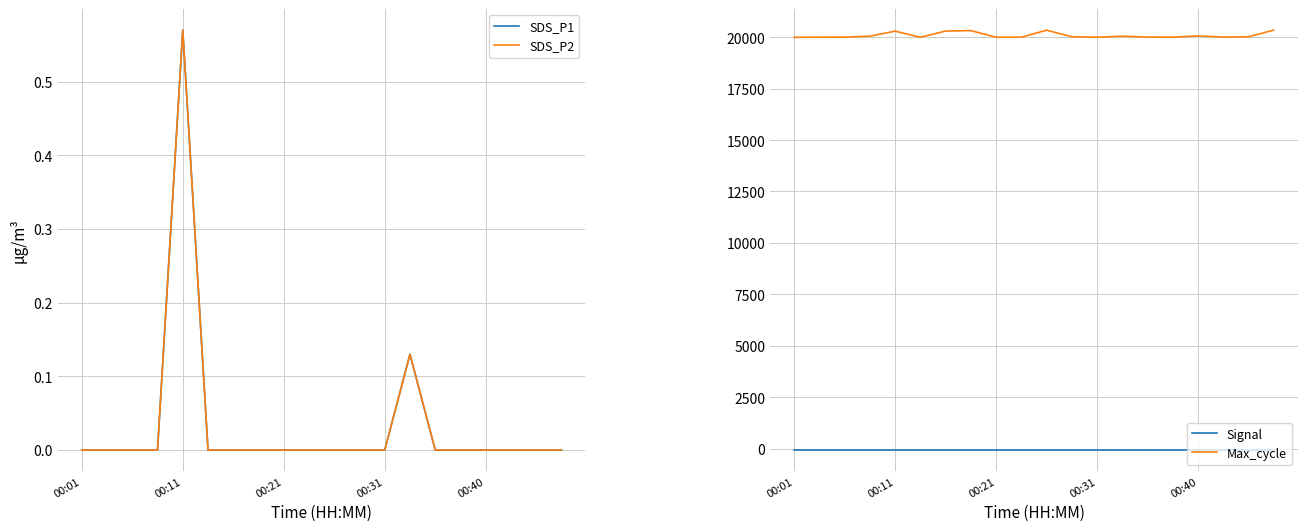

Reading right to left, transcribe all the data shown in this chart.

SDS_P1: 0.0	0.0	0.0	0.0	0.0	0.0	0.1	0.0	0.0	0.0	0.0	0.0	0.0	0.0	0.0	0.6	0.0	0.0	0.0	0.0
SDS_P2: 0.0	0.0	0.0	0.0	0.0	0.0	0.1	0.0	0.0	0.0	0.0	0.0	0.0	0.0	0.0	0.6	0.0	0.0	0.0	0.0
Signal: -70.0	-71.0	-69.0	-69.0	-69.0	-70.0	-69.0	-71.0	-71.0	-71.0	-71.0	-71.0	-71.0	-70.0	-70.0	-70.0	-71.0	-71.0	-71.0	-70.0
Max_cycle: 20348.0	20022.0	20006.0	20063.0	20004.0	20007.0	20049.0	19999.0	20024.0	20341.0	20000.0	20000.0	20322.0	20298.0	19996.0	20294.0	20050.0	20003.0	20000.0	19995.0